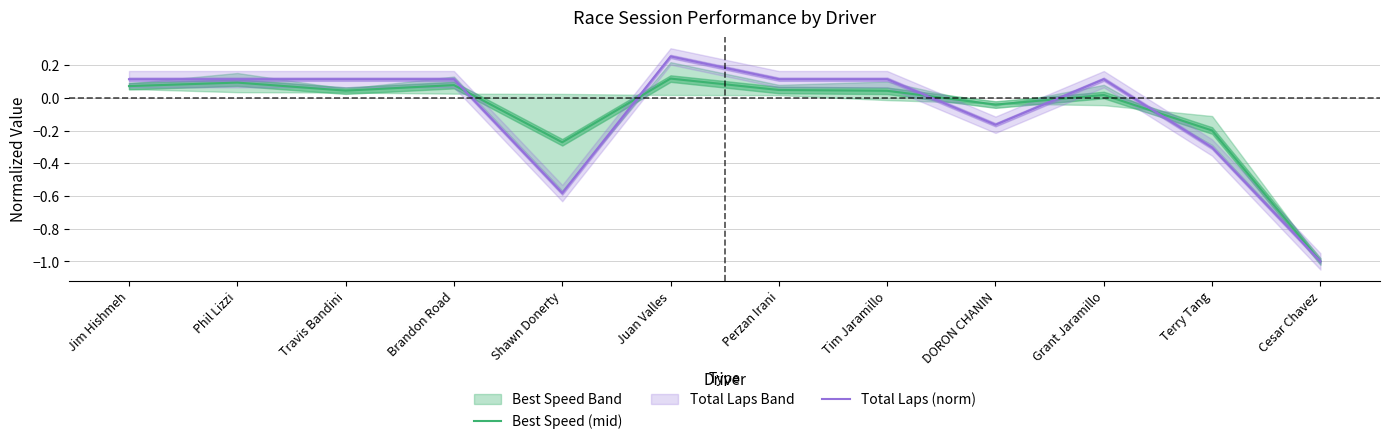

What is the minimum value for Total Laps (norm)?

-1.0